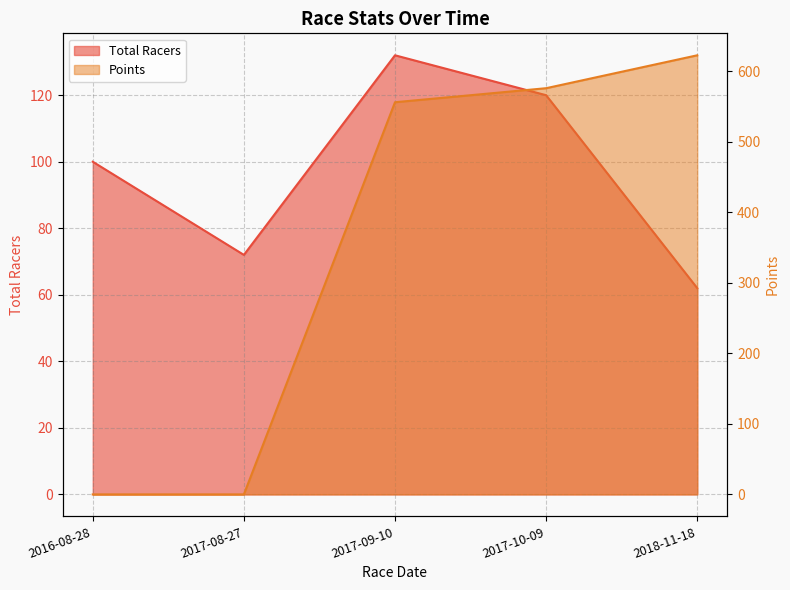

What is the label of the 2nd point from the left?

2017-08-27